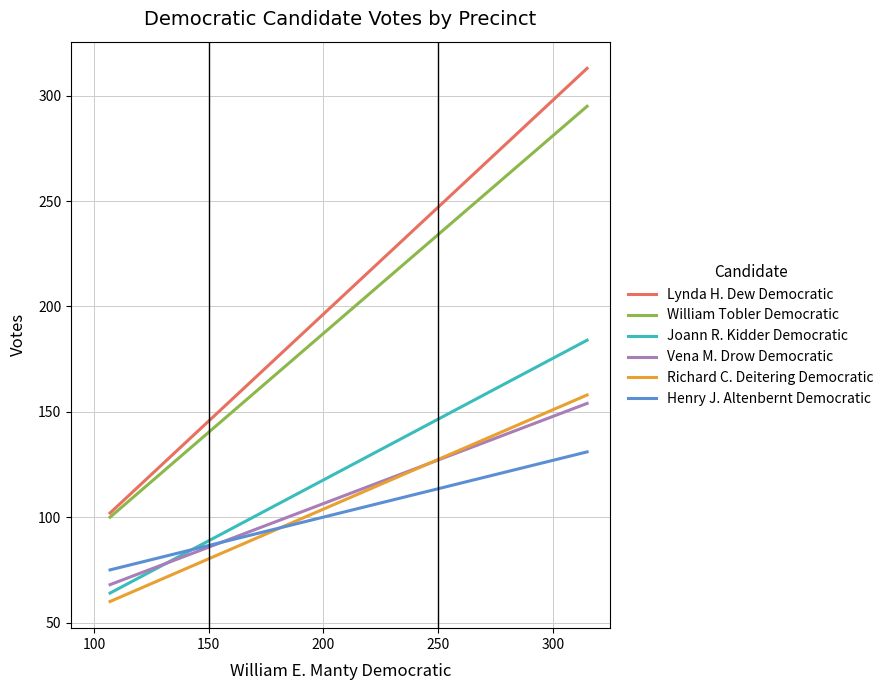

List the series in order of their peak value, lowest first.

Henry J. Altenbernt Democratic, Vena M. Drow Democratic, Richard C. Deitering Democratic, Joann R. Kidder Democratic, William Tobler Democratic, Lynda H. Dew Democratic